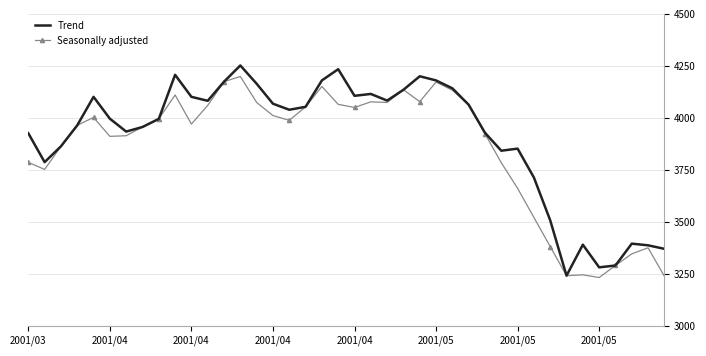

What is the maximum value shown in the chart?

4252